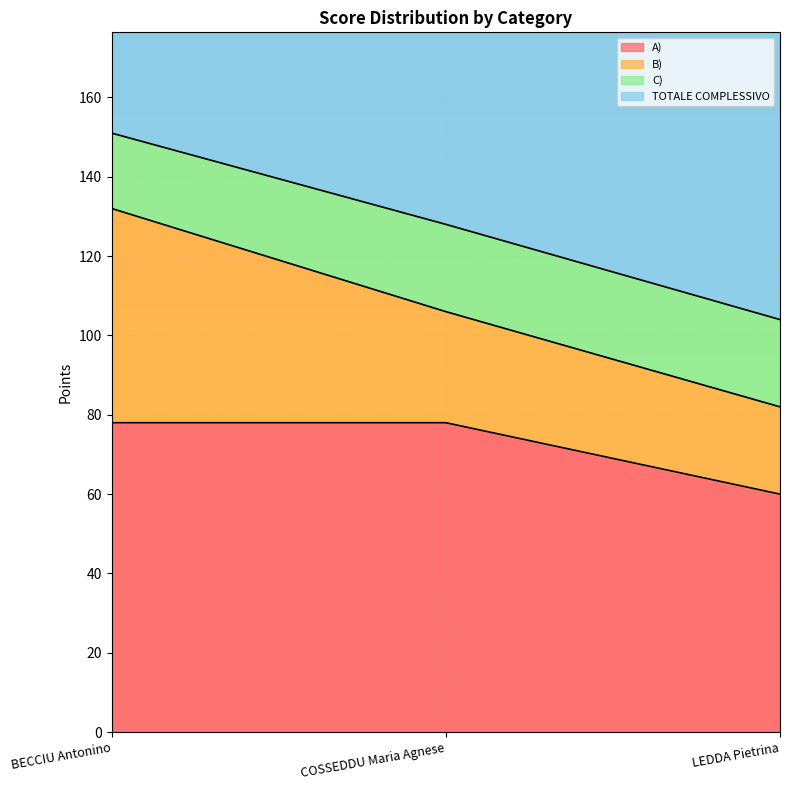

What is the difference between the maximum and second lowest values in the TOTALE COMPLESSIVO series?

26